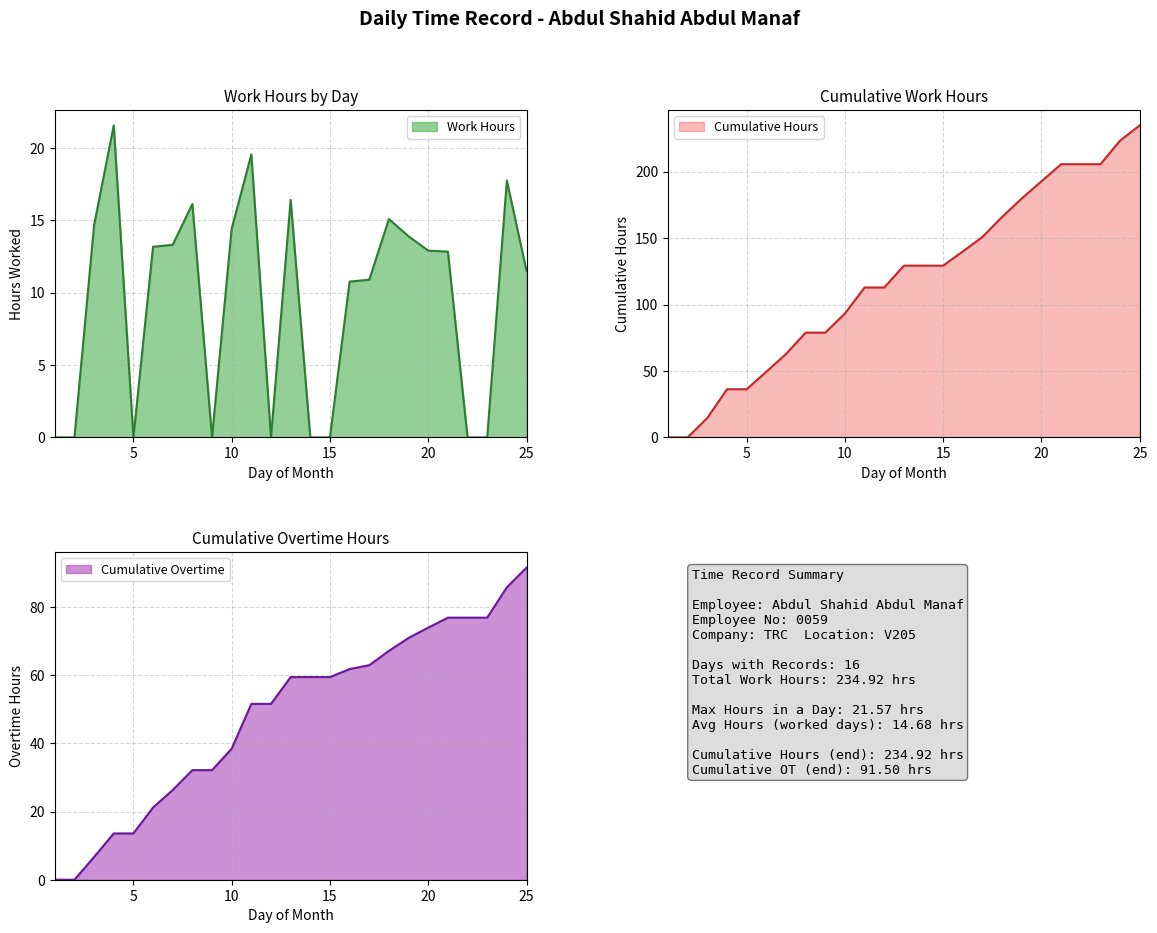

What is the total value across all series at 22?

282.5